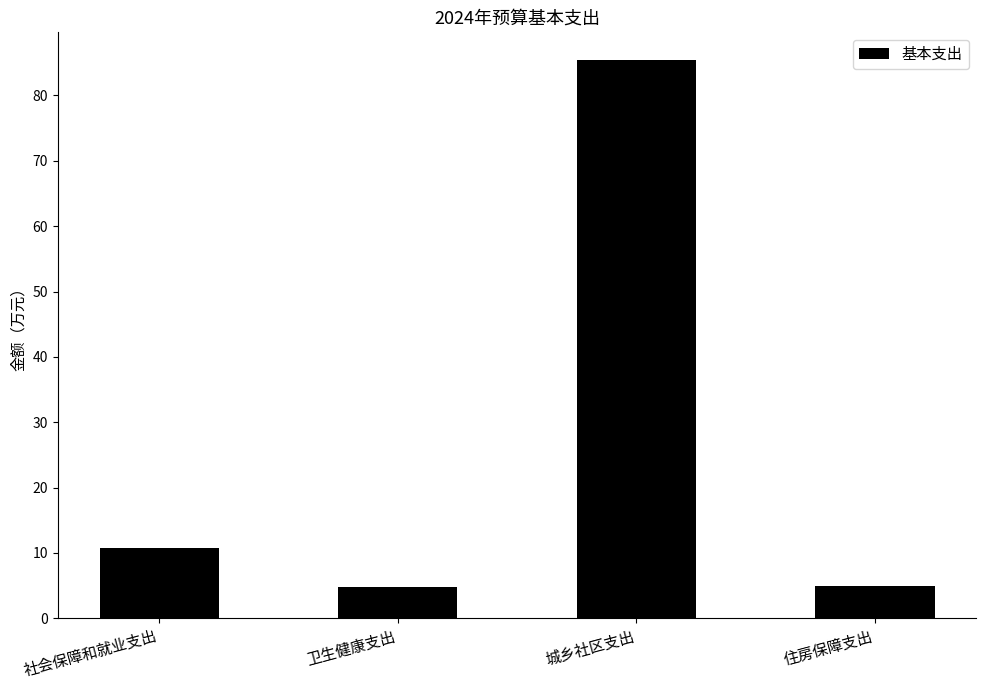

At which label does the data first exceed 10?

社会保障和就业支出